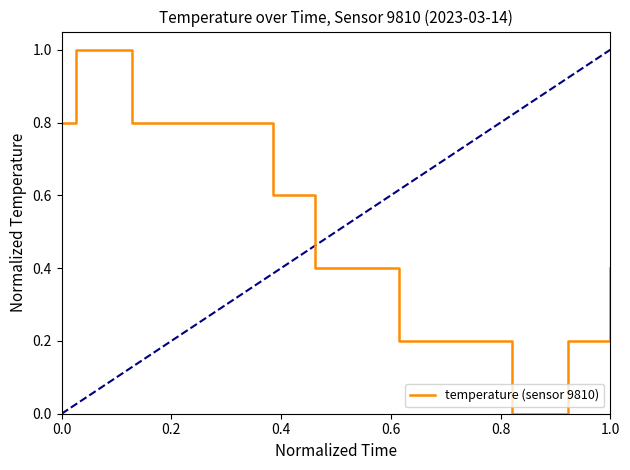

What is the difference between the maximum and minimum values?

1.0